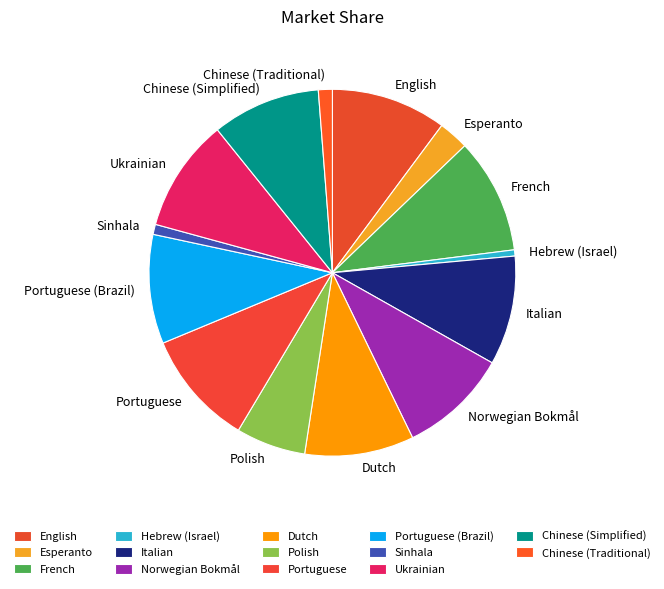

What is the ratio of the value at Ukrainian to the value at Hebrew (Israel)?

18.2